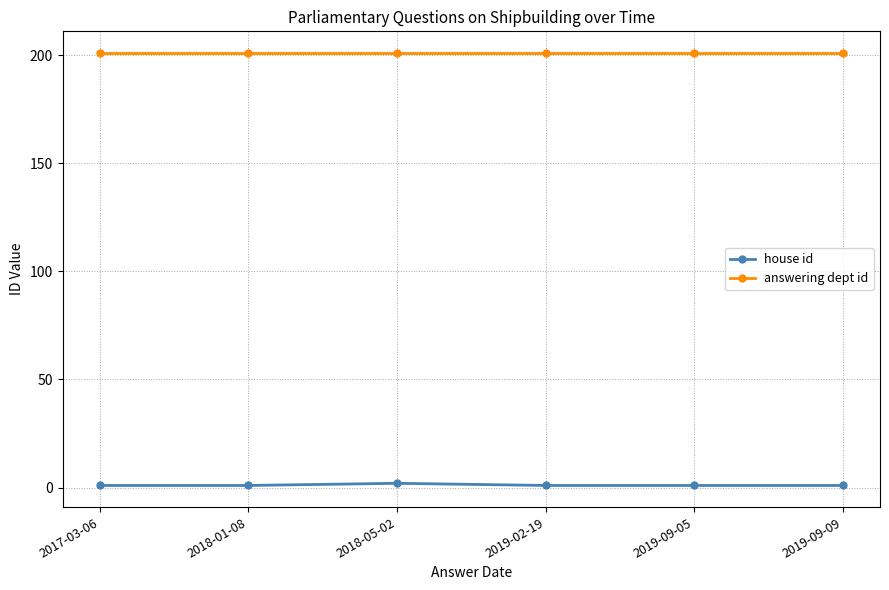

True or false: house id has more than 2 points higher than both neighbors.

False